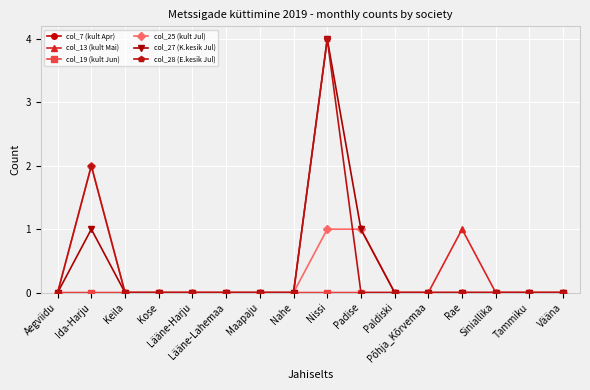

True or false: col_7 (kult Apr) has more than 1 points higher than both neighbors.

False